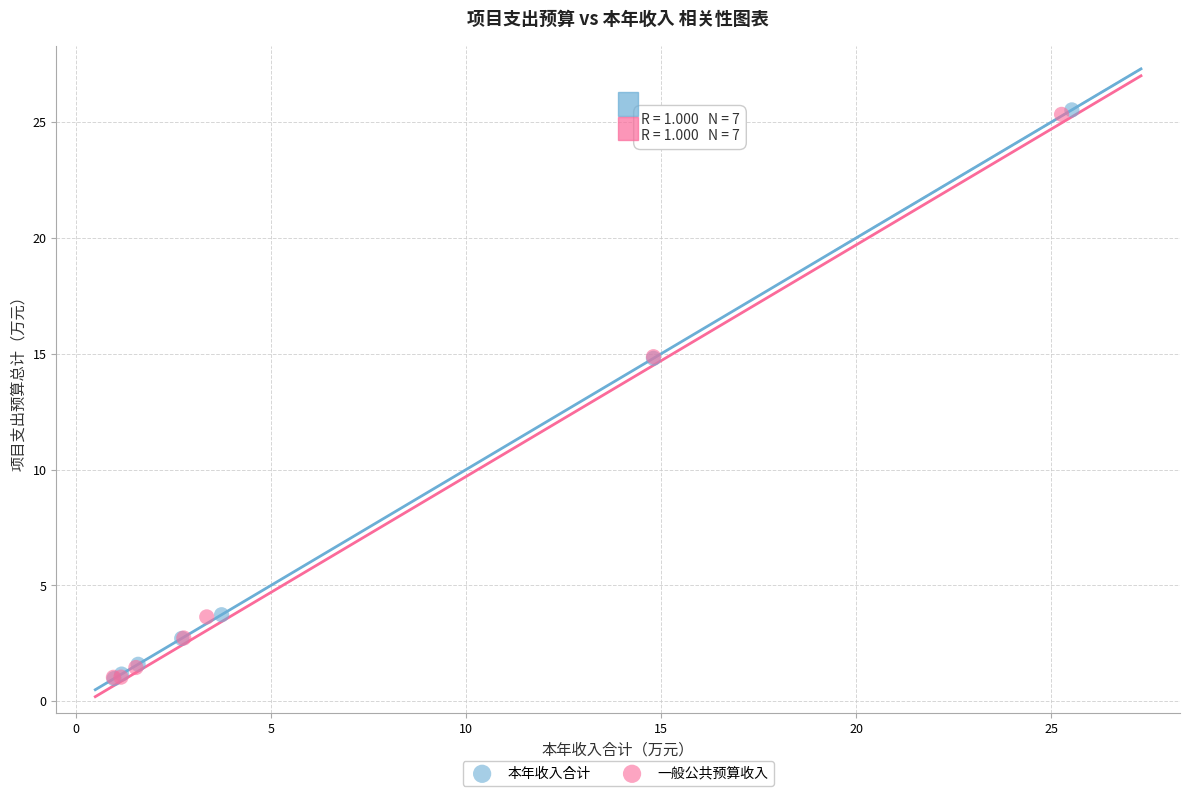

Which series has the widest spread of Y values?

本年收入合计